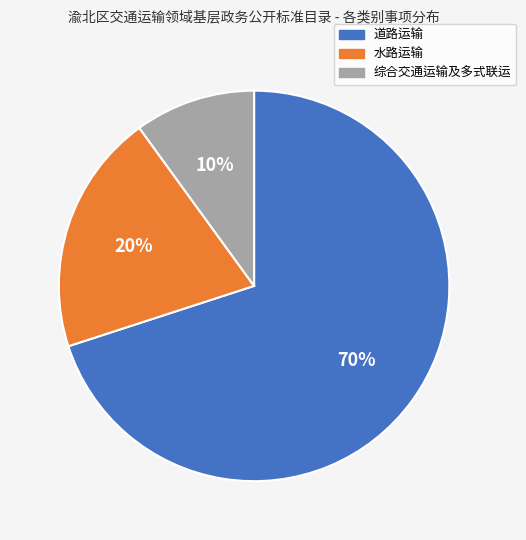

Rank the categories by value from lowest to highest.

综合交通运输及多式联运, 水路运输, 道路运输